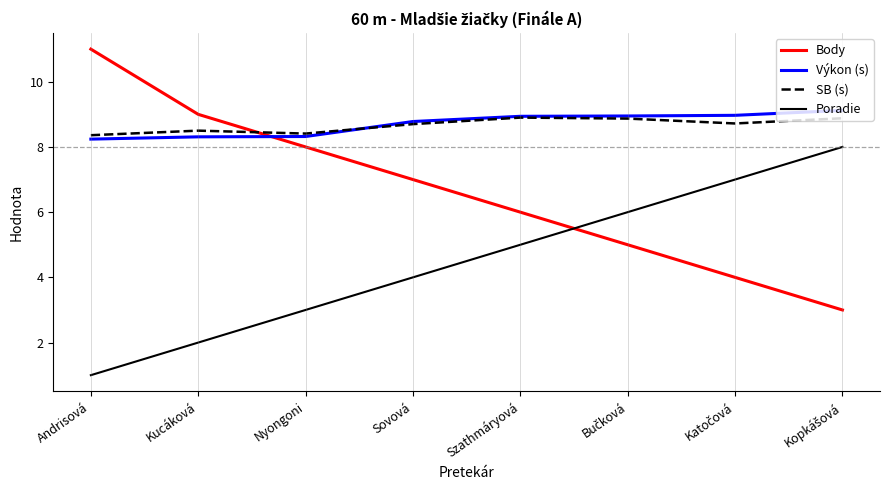

In SB (s), how many points are lower than both neighbors (excluding endpoints)?

2